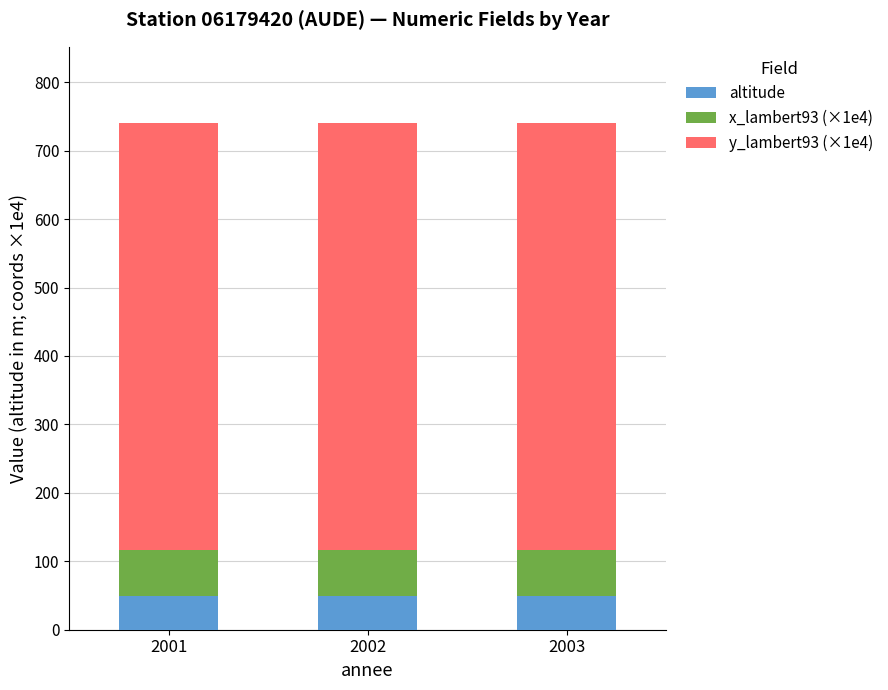

Count the number of data series in this chart.

3